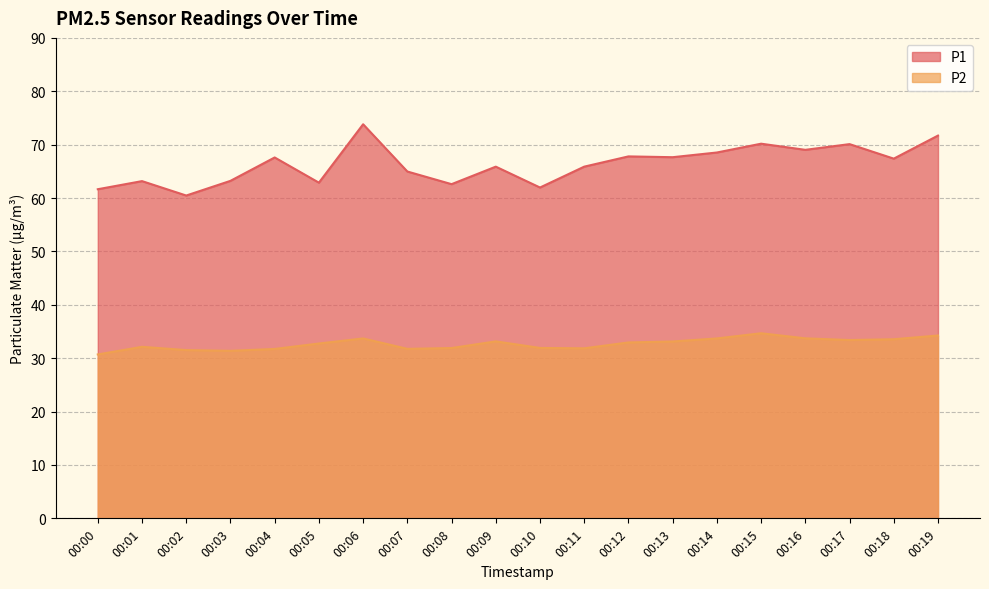

Is it true that P1 equals 25.1 at 00:12?

False